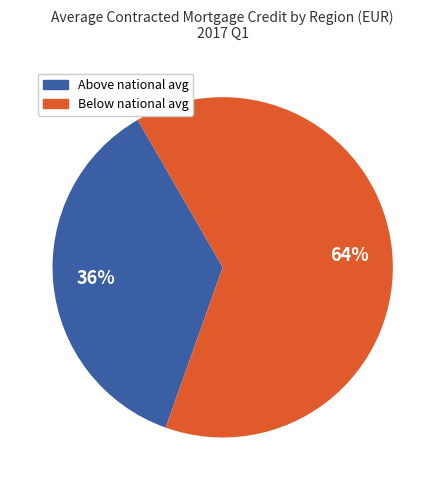

Is there any slice that represents more than half of the pie?

Yes